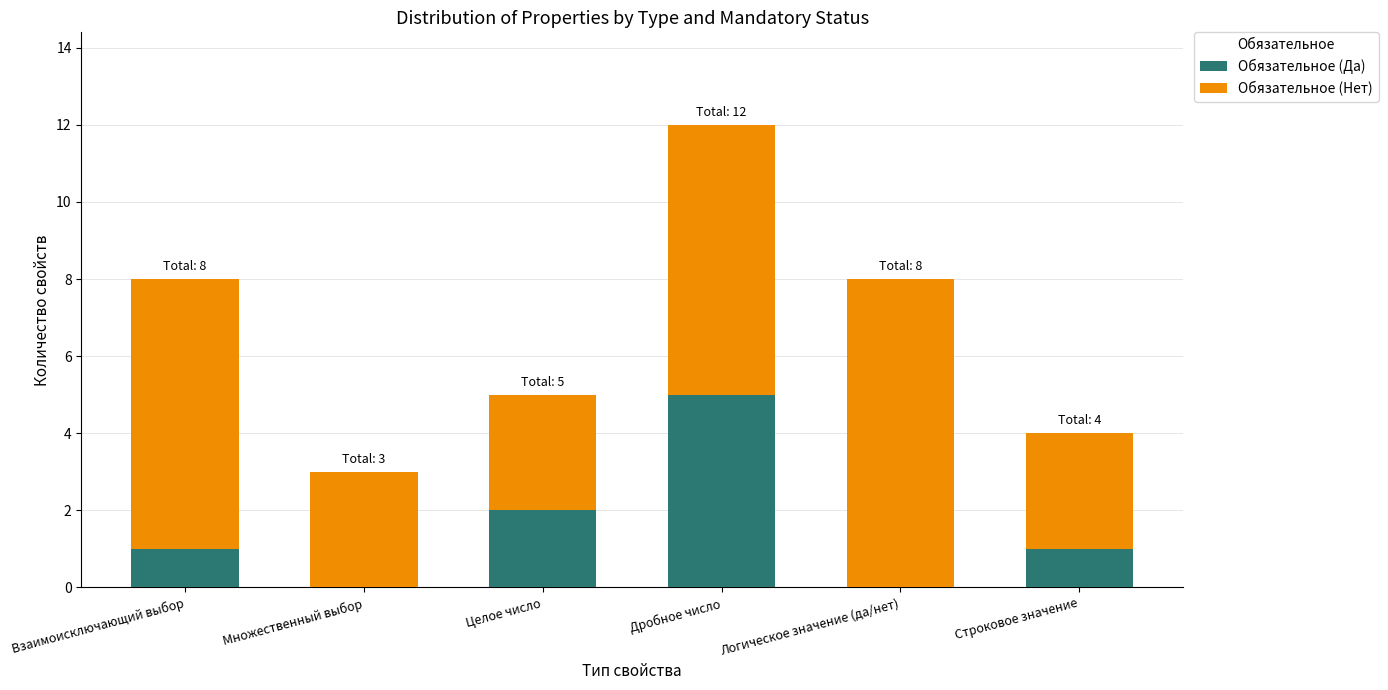

Where is Обязательное (Да) nearest to the value 2?

Целое число